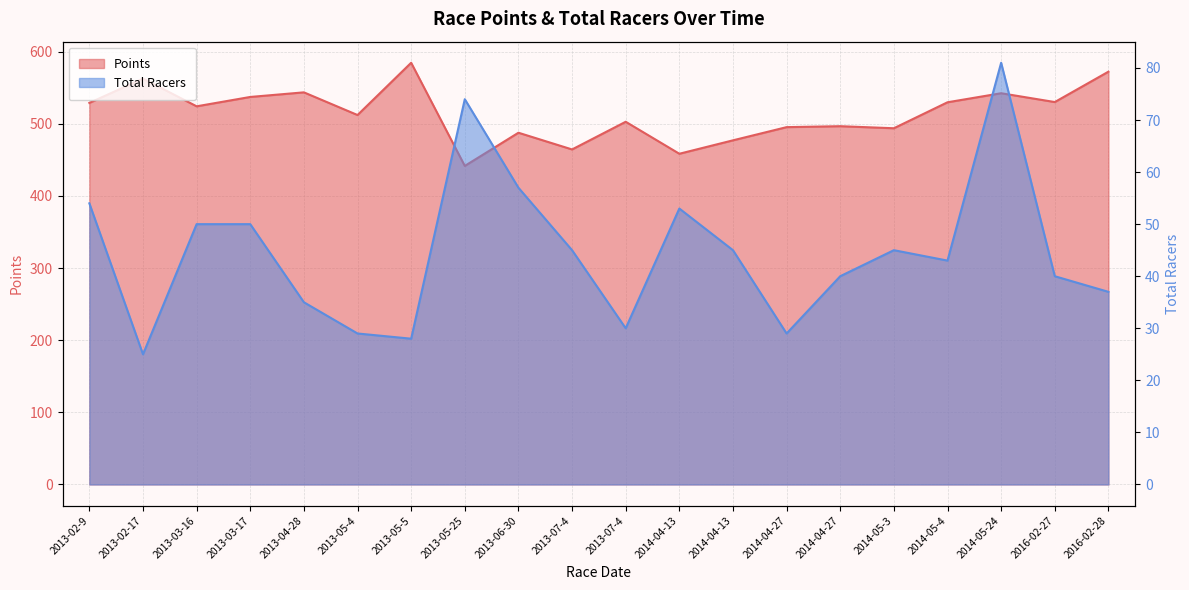

What is the sum of all Points values?

10283.6